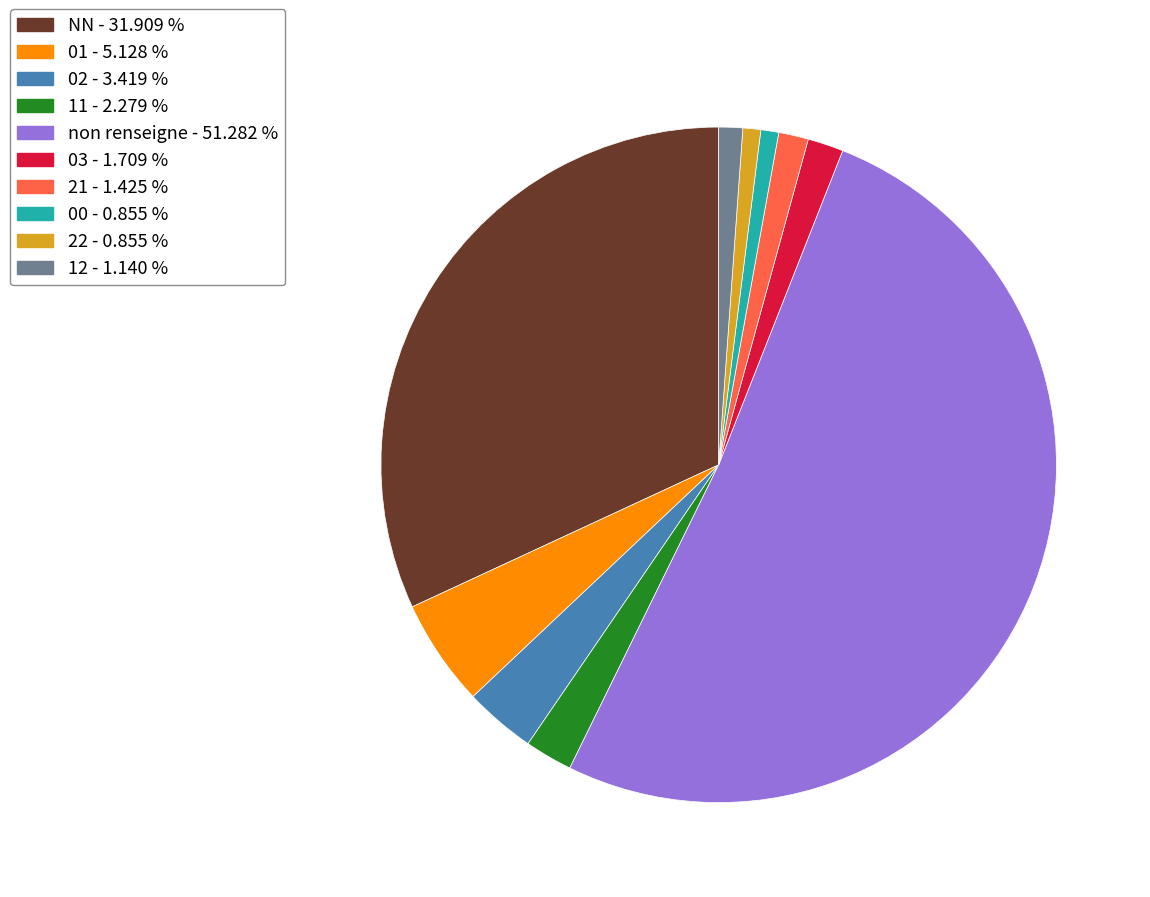

Does any single category account for the majority?

Yes